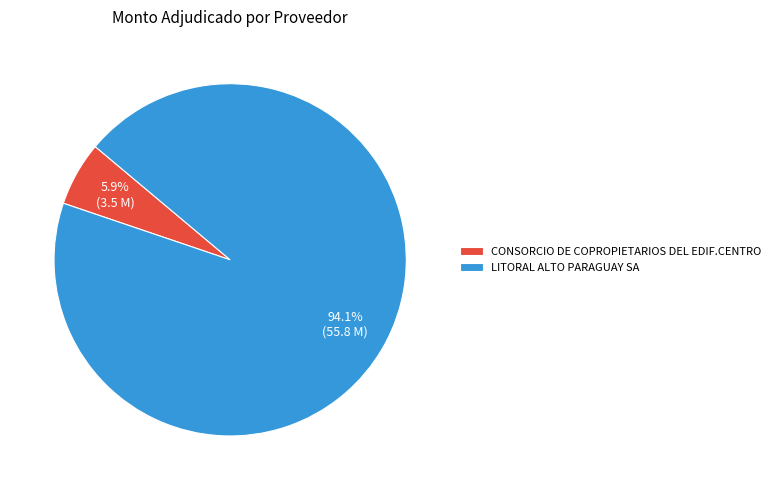

Rank the categories by value from lowest to highest.

CONSORCIO DE COPROPIETARIOS DEL EDIF.CENTRO, LITORAL ALTO PARAGUAY SA